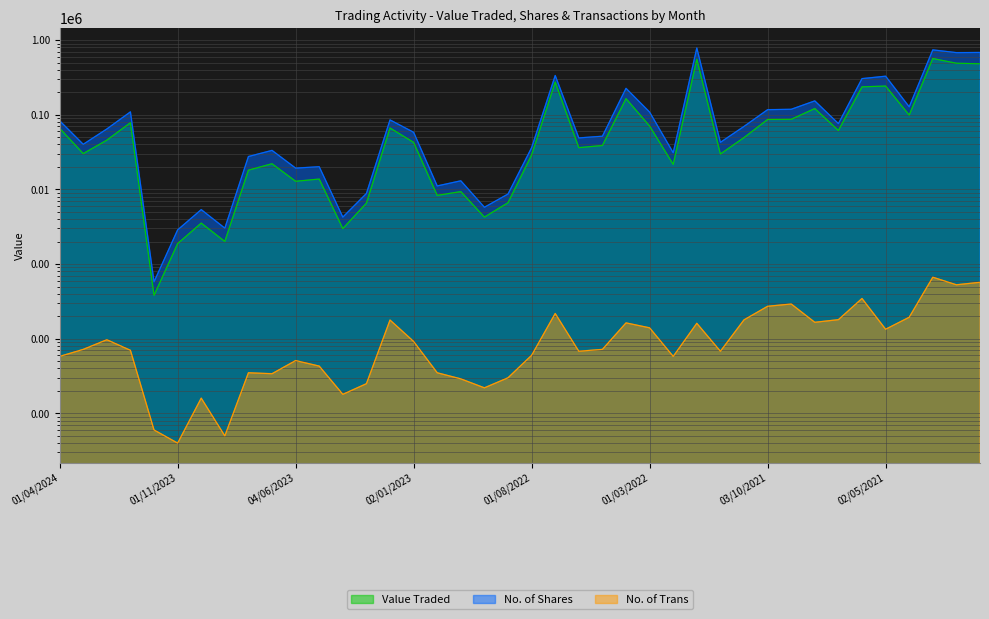

Is it true that Value Traded equals 45705 at 01/02/2024?

True